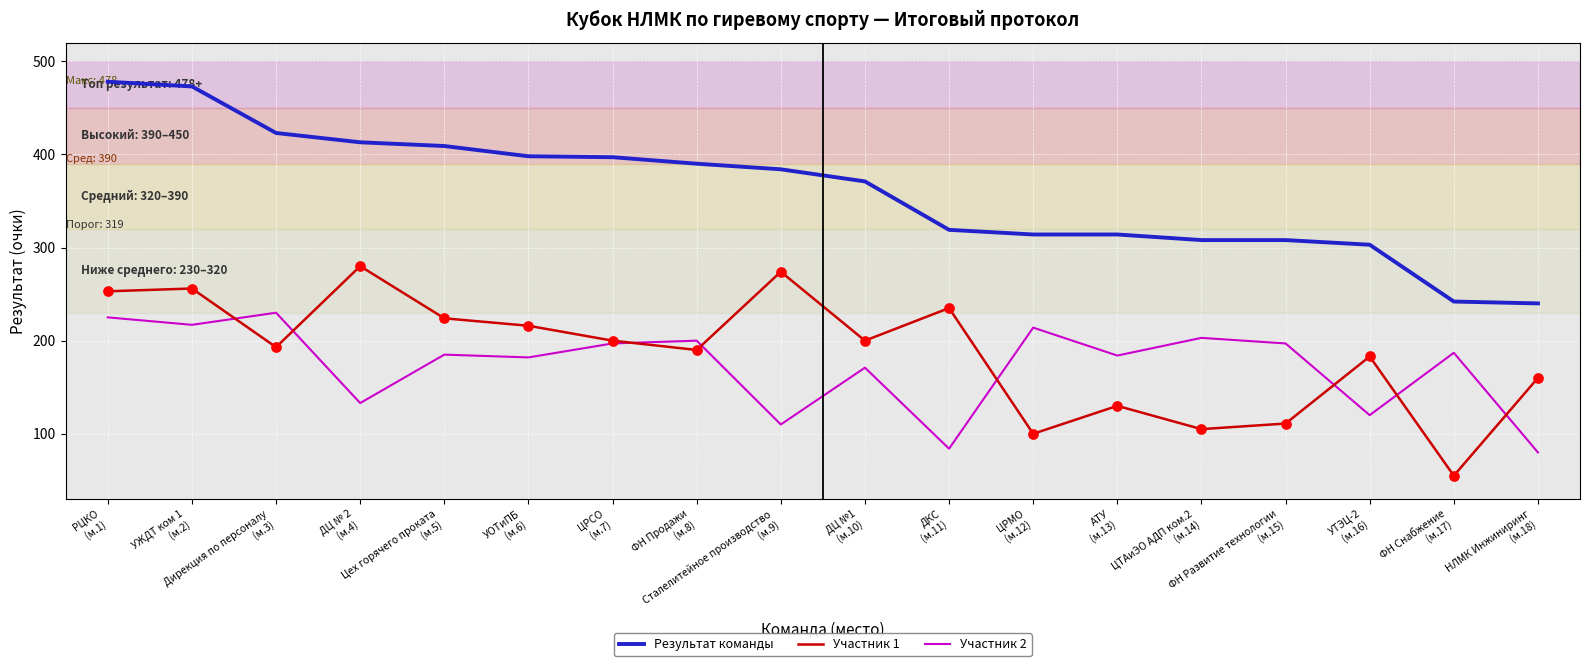

At how many categories does at least one series exceed 218?

18